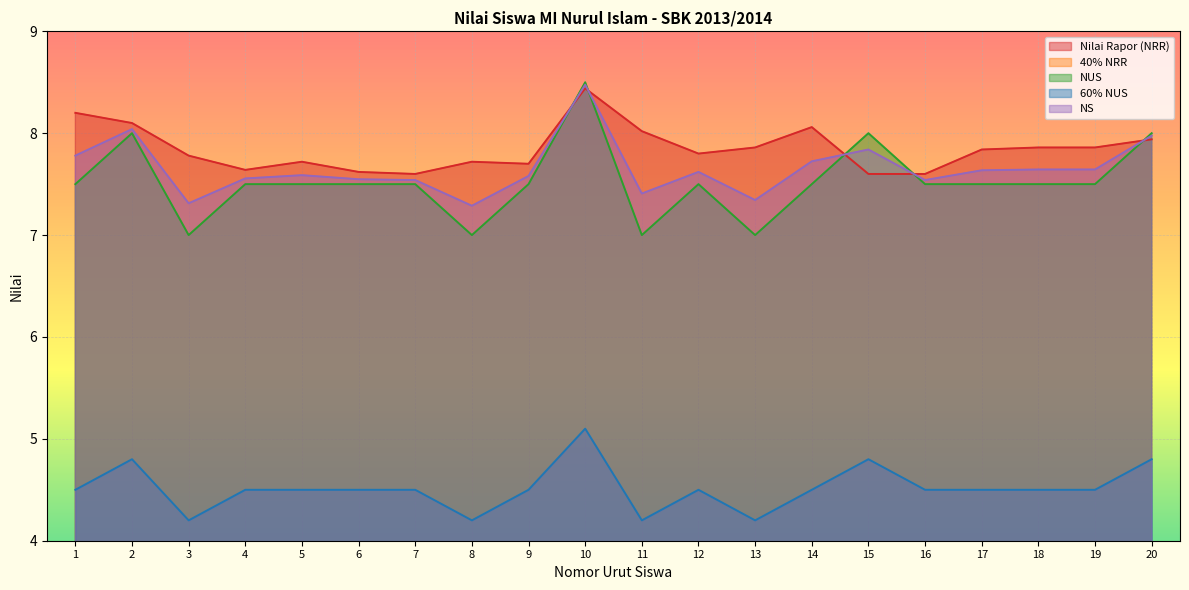

Where is the first local maximum for Nilai Rapor (NRR)?

5